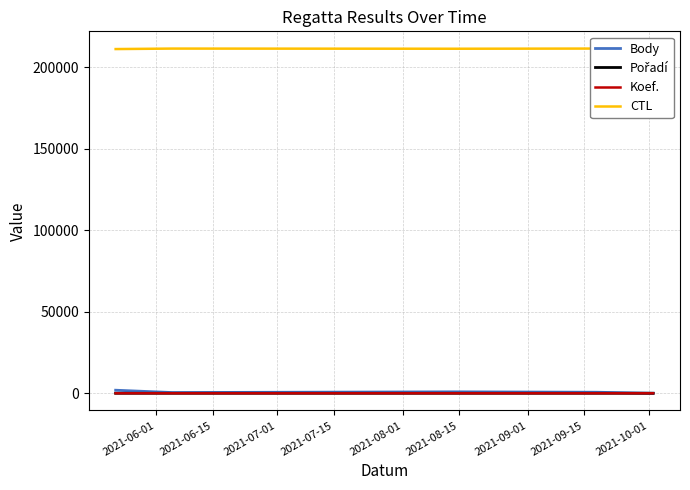

Which has a higher value, 2021-07-15 or 2021-06-01?

2021-06-01